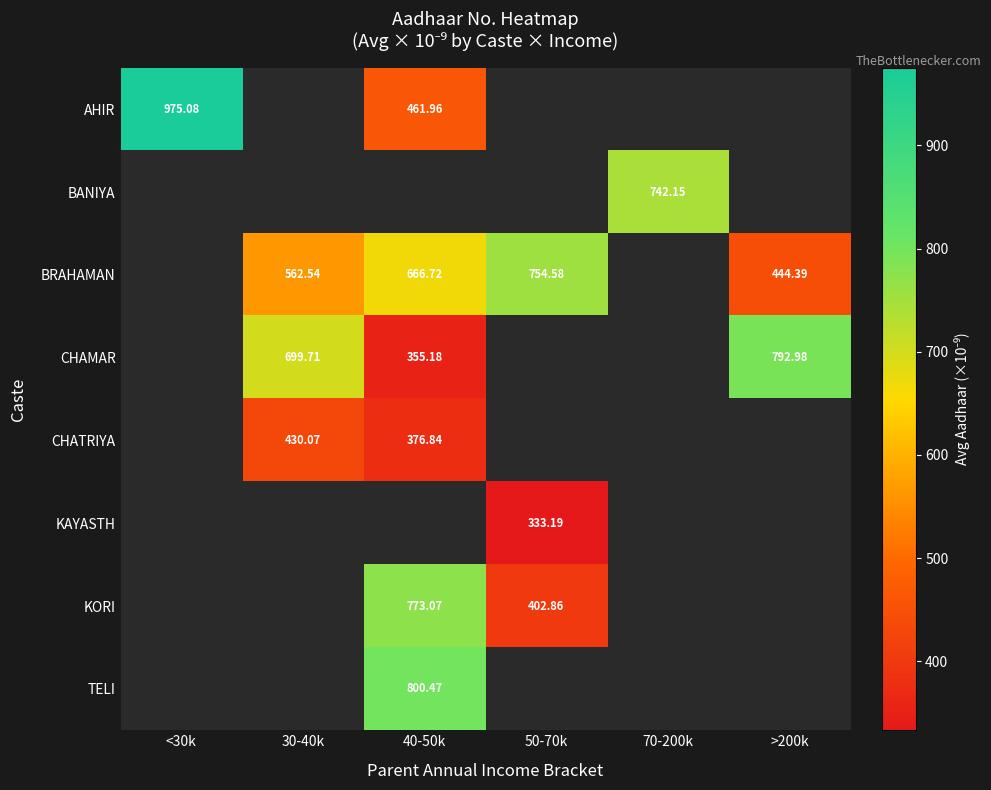

Is the value of TELI at 40-50k greater than the value of BRAHAMAN at 30-40k?

Yes